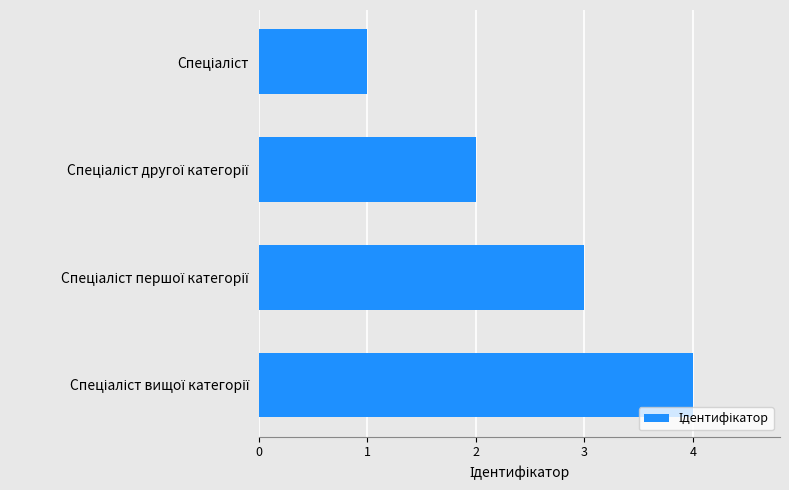

What is the sum of all values?

10